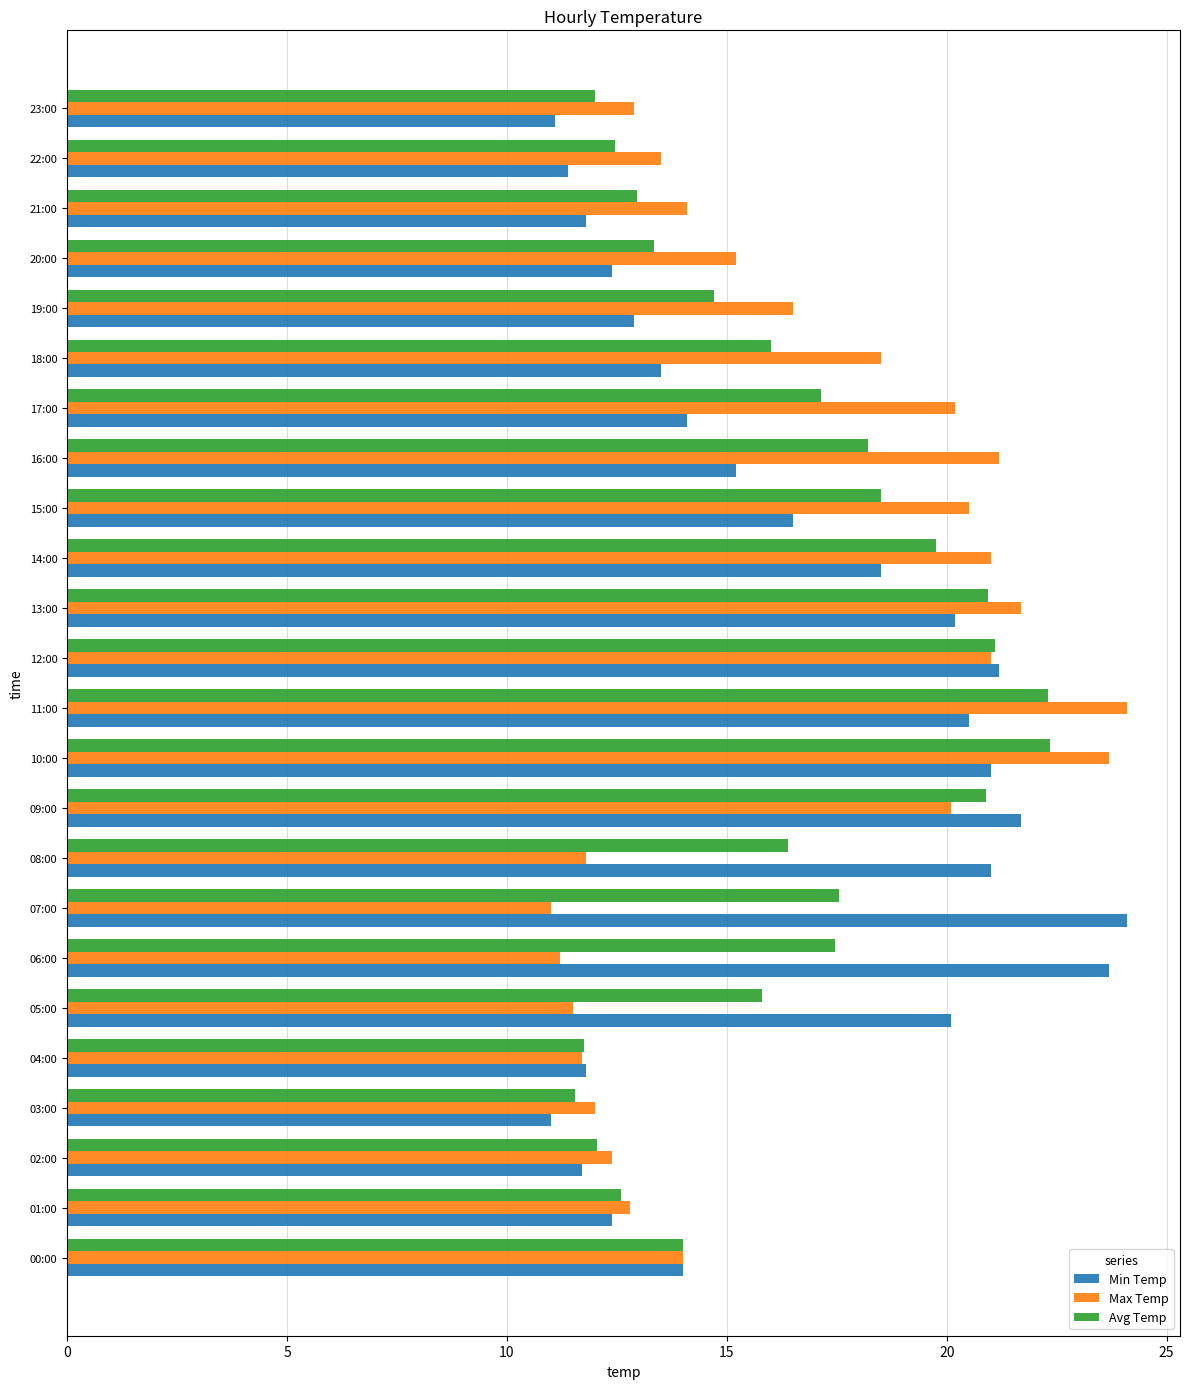

Is the value of Avg Temp at 15:00 greater than the value of Min Temp at 18:00?

Yes